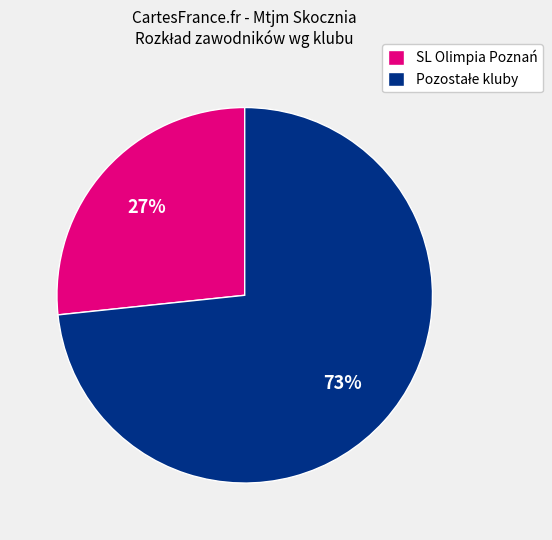

To the nearest percent, what is the average slice percentage?

50%